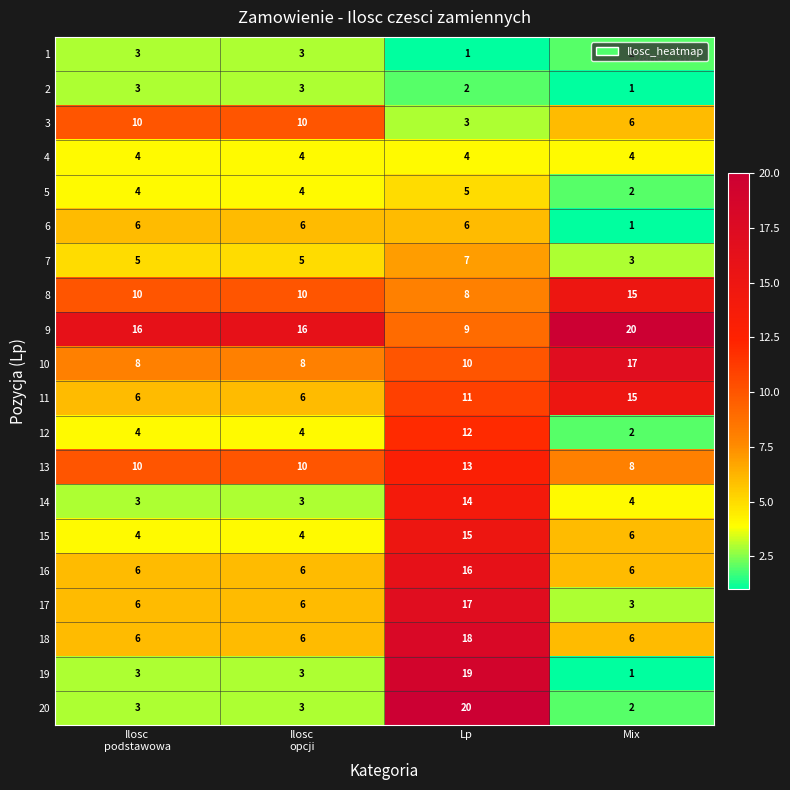

What is the smallest value displayed?

1